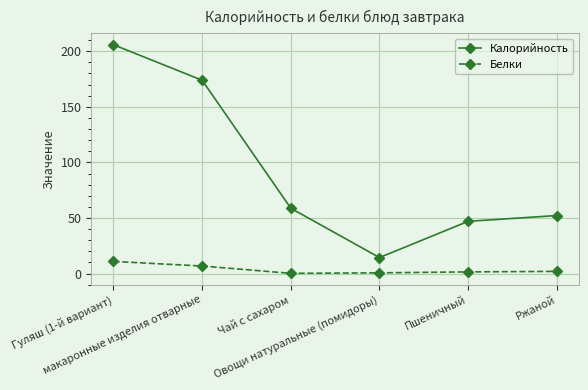

True or false: Калорийность and Белки cross at least once.

False